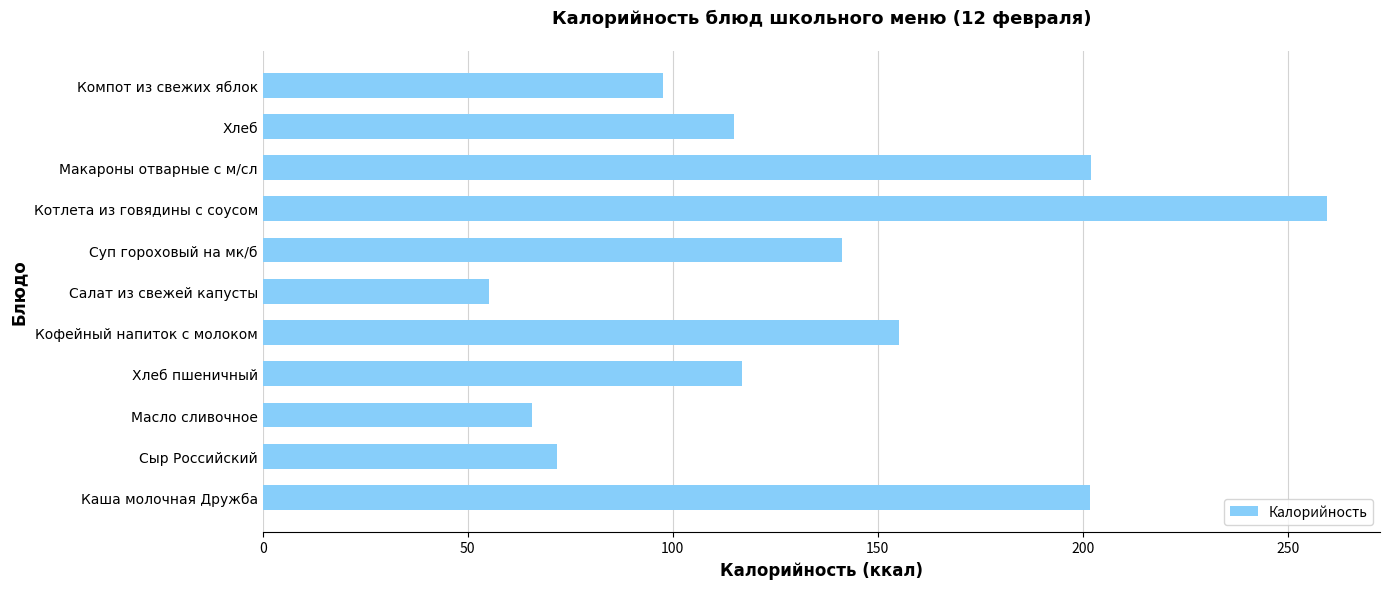

The value at Суп гороховый на мк/б is 141.2. True or false?

True